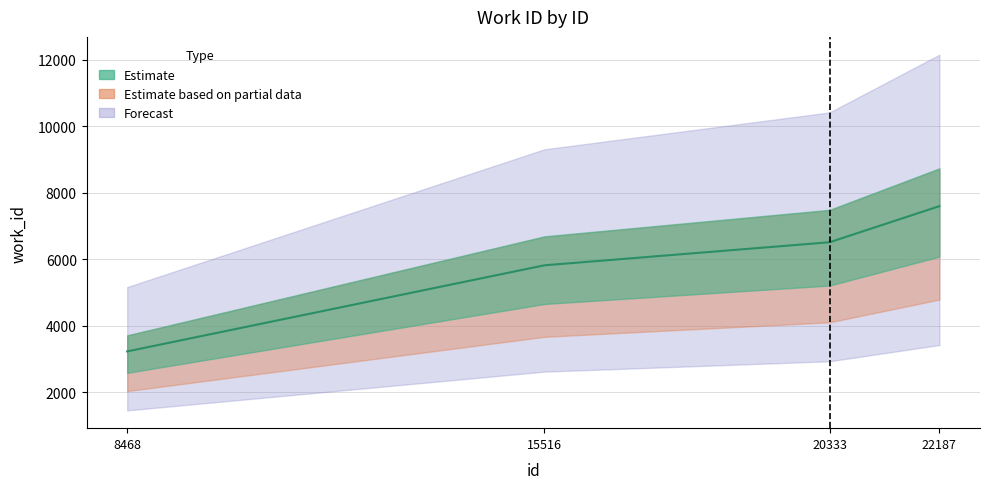

Rank the categories by value from highest to lowest.

22187, 20333, 15516, 8468